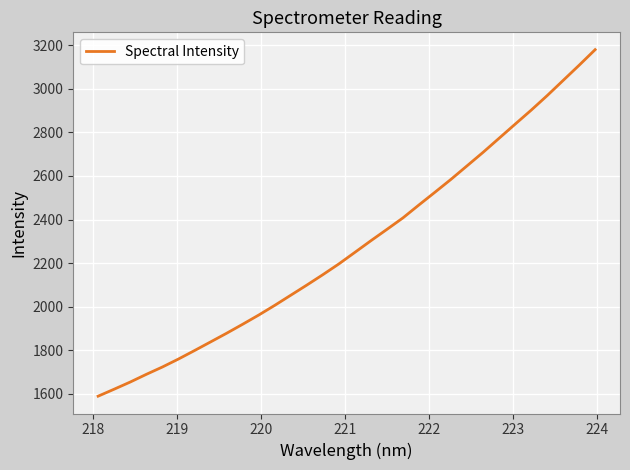

What is the smallest value displayed?

1589.8